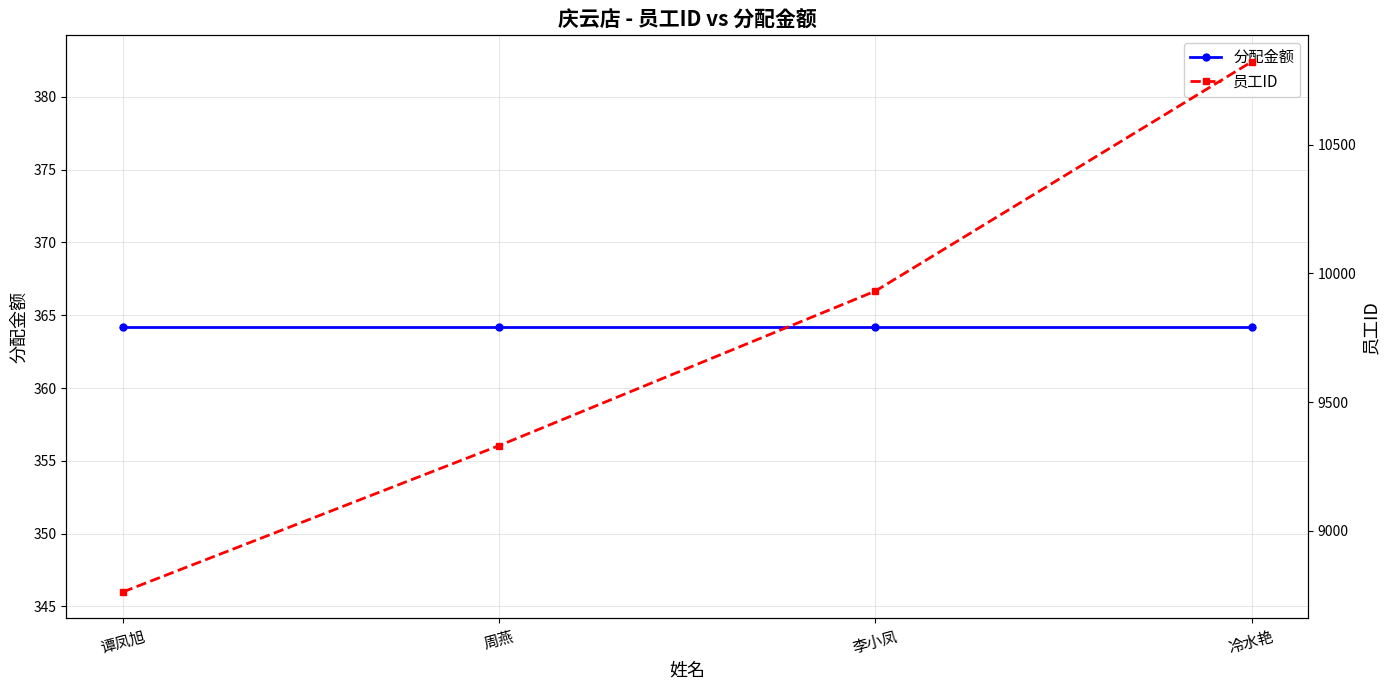

Rank the series at 李小凤 from highest to lowest value.

员工ID, 分配金额